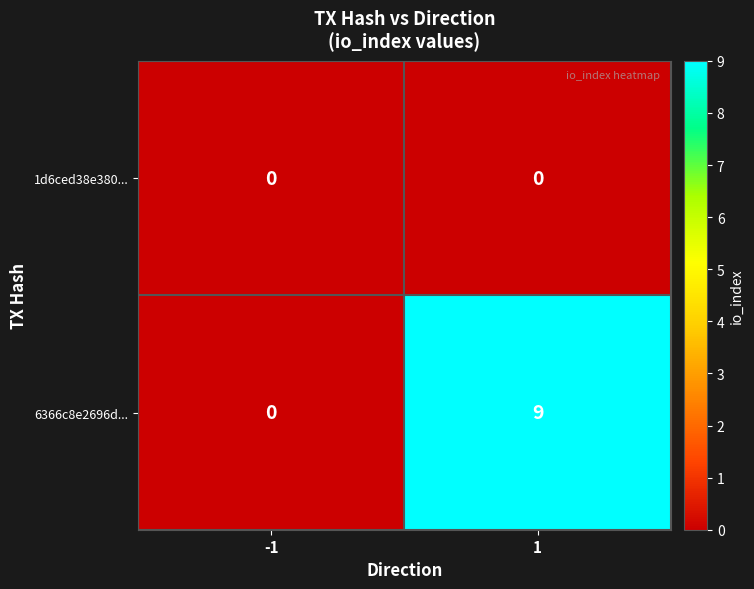

Rank the series by their average value, from highest to lowest.

6366c8e2696d..., 1d6ced38e380...